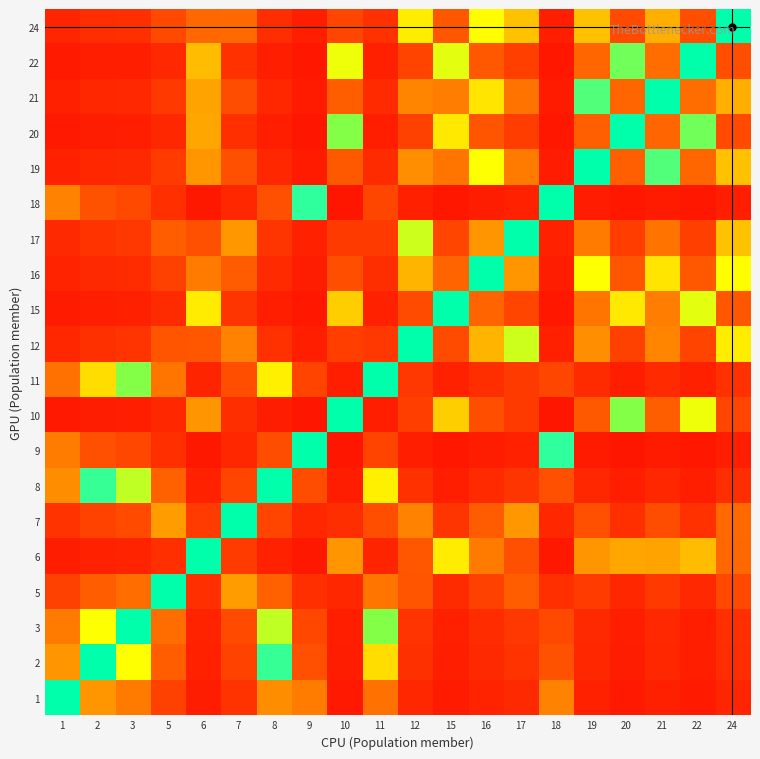

What is the spread (max minus min) of values at 3?

0.9